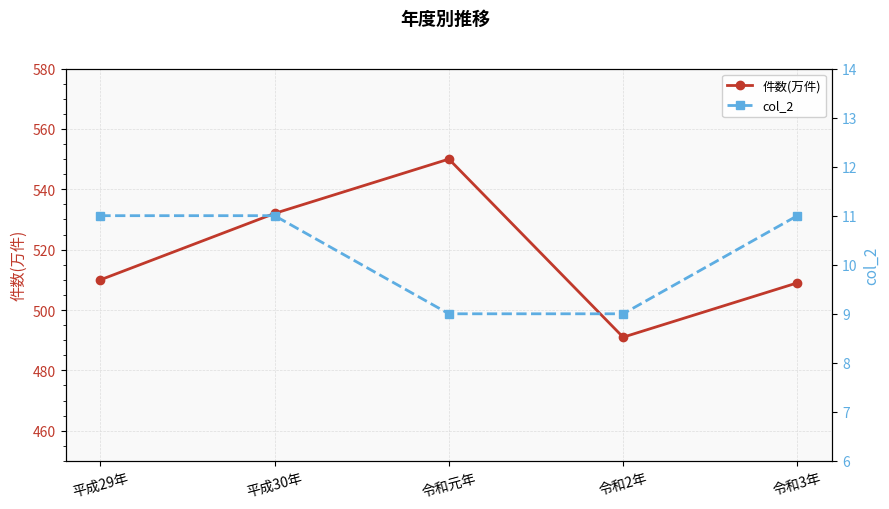

Is this an area chart (filled region under the line)?

No